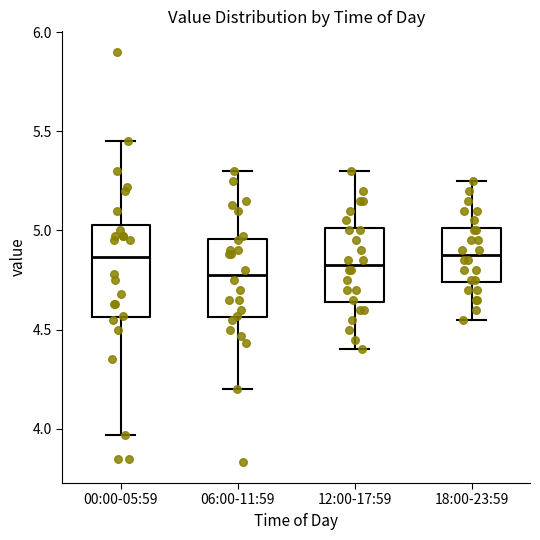

Reading left to right, transcribe this box plot: for each box, give where its median line is, the range the box spans, and where its two whiskers end, as read against the y-axis. The values are not printed on the chart, so give them approximately, as read against the axis.

00:00-05:59: median 4.85, box 4.55 to 5.05, whiskers 3.95 to 5.45
06:00-11:59: median 4.80, box 4.55 to 4.95, whiskers 4.20 to 5.30
12:00-17:59: median 4.85, box 4.65 to 5.00, whiskers 4.40 to 5.30
18:00-23:59: median 4.90, box 4.75 to 5.00, whiskers 4.55 to 5.25